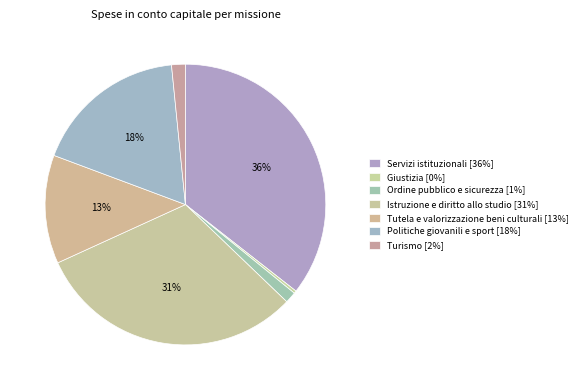

Approximately how many times larger is the value at Politiche giovanili e sport compared to Servizi istituzionali?

0.5